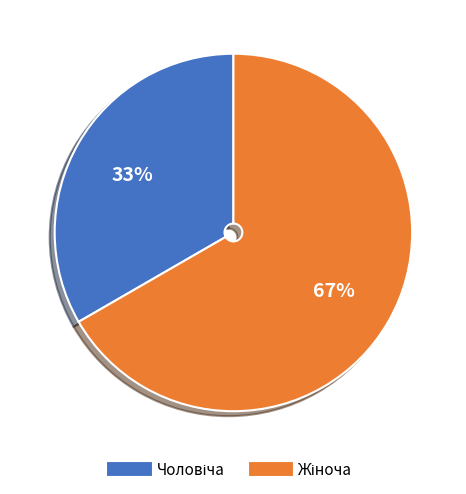

Count the number of slices in the pie.

2